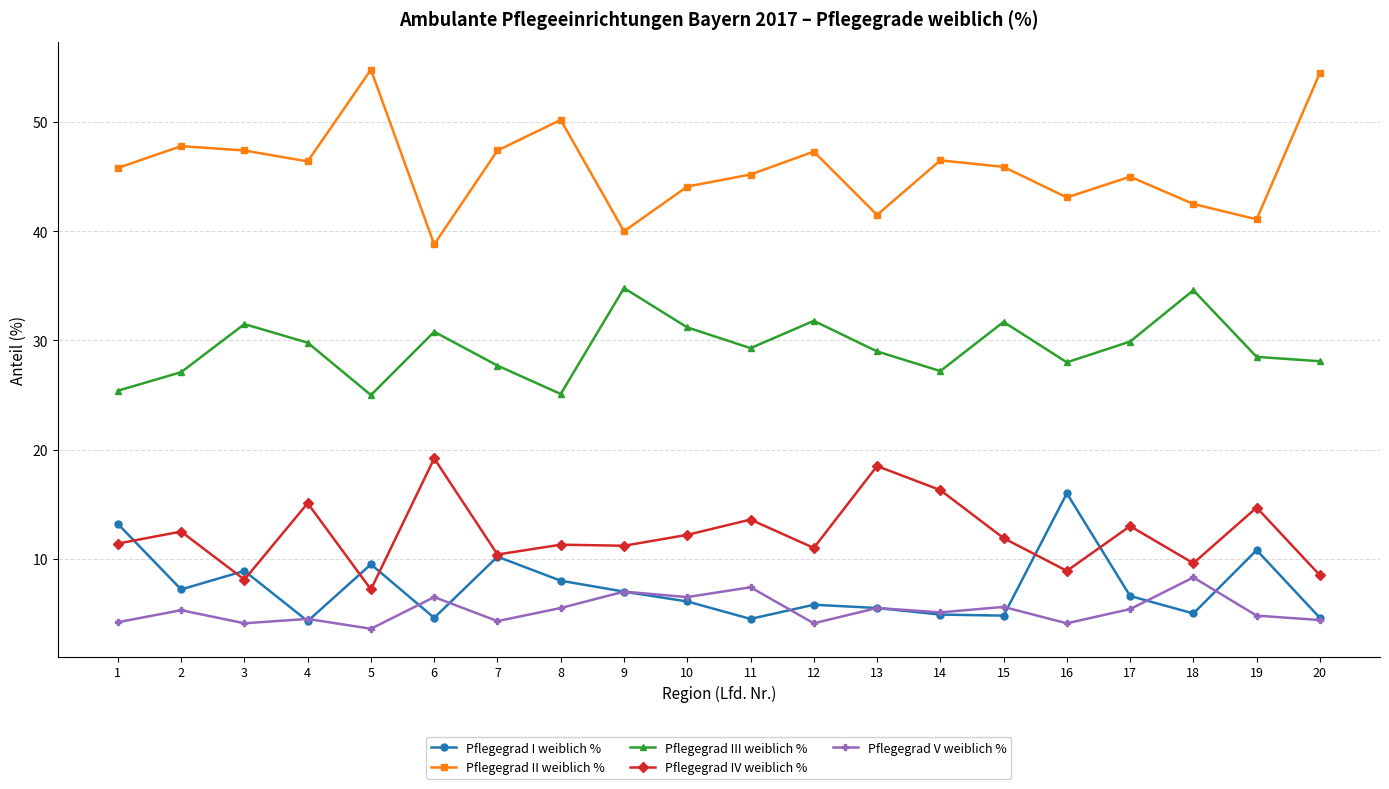

True or false: Pflegegrad I weiblich % and Pflegegrad III weiblich % intersect in this chart.

False